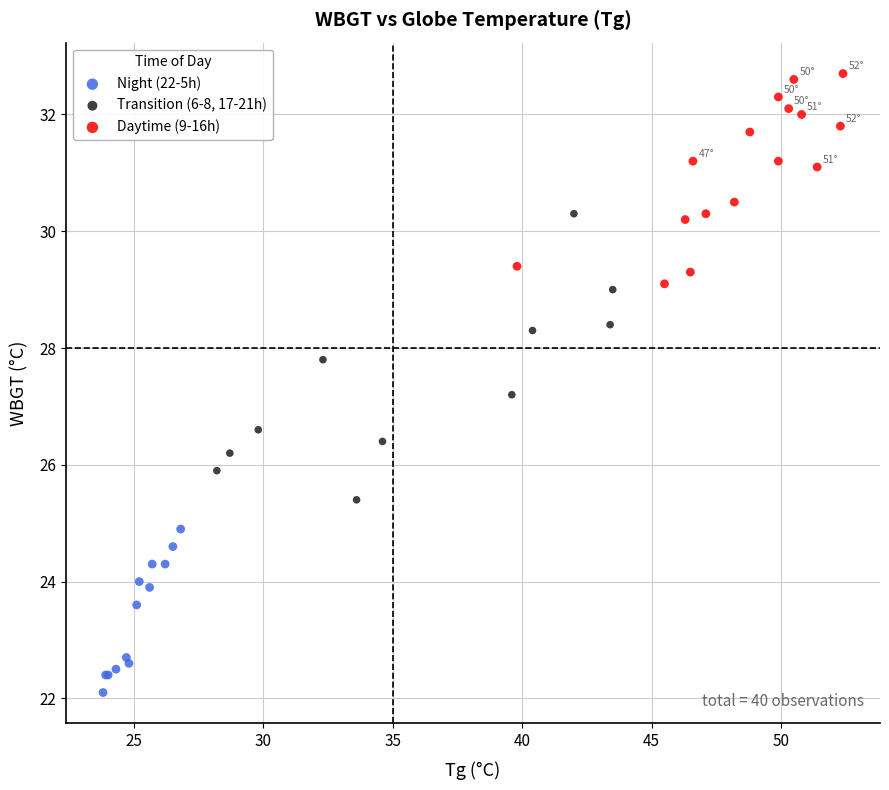

Which series reaches the minimum Y coordinate?

Night (22-5h)